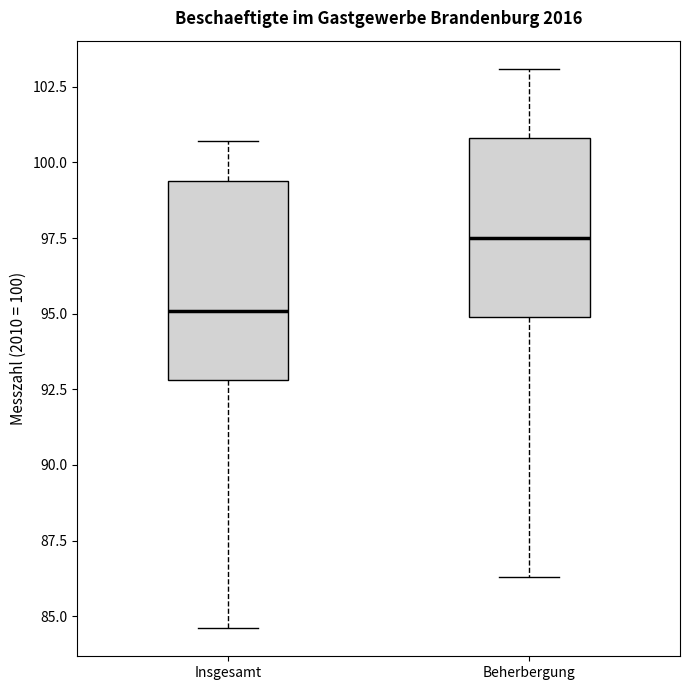

Where is the upper edge of the box for Beherbergung on the y-axis? The values are not printed on the chart, so give them approximately, as read against the axis.

101.0